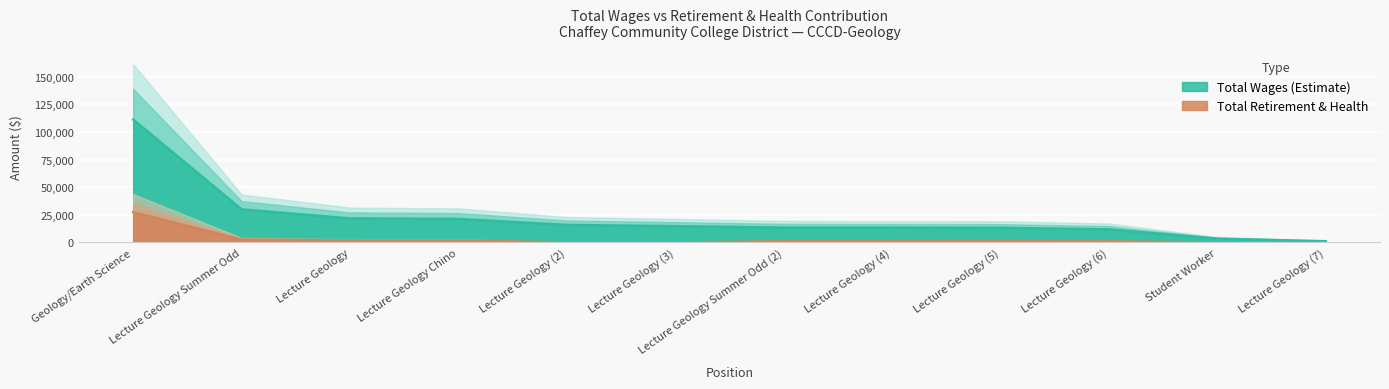

How many categories are shown in the chart?

12